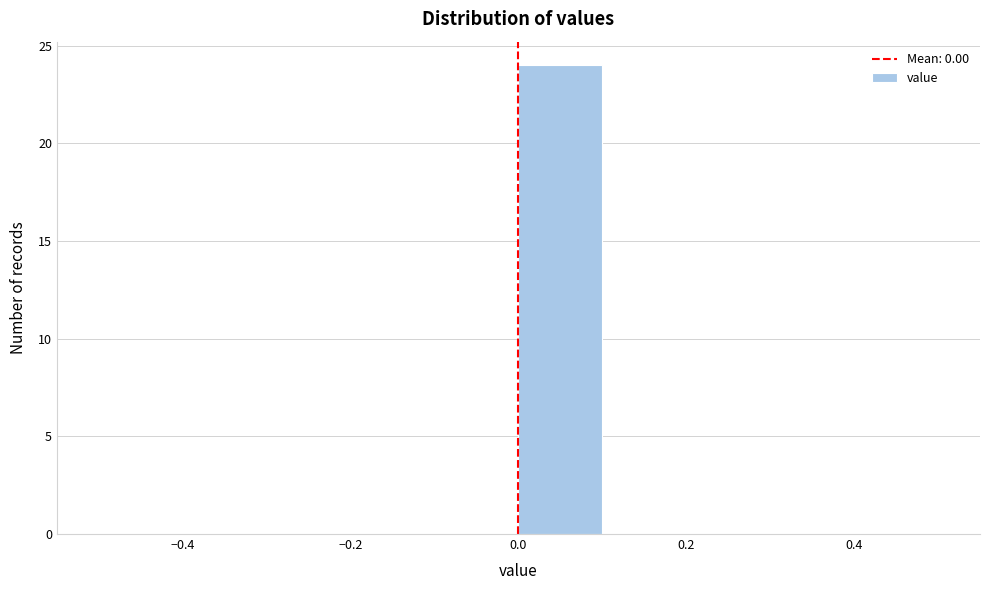

How tall is the bar that spans 0.0 to 0.1 on the x-axis? The values are not printed on the chart, so give them approximately, as read against the axis.

24